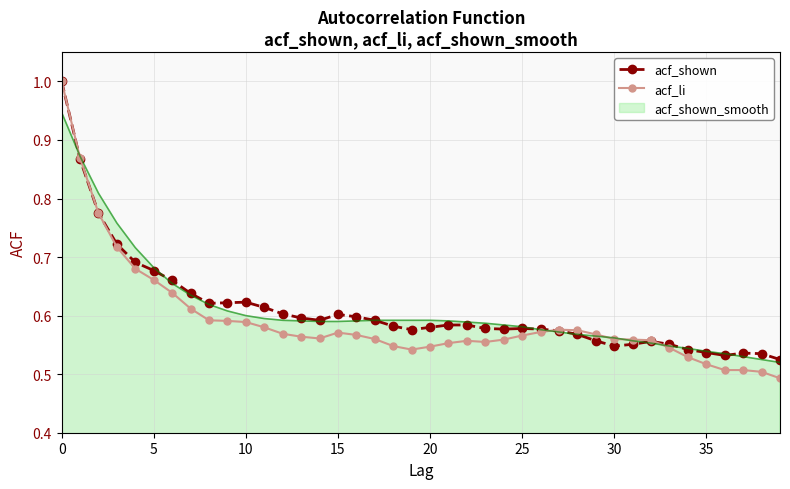

What is the maximum value shown in the chart?

1.0